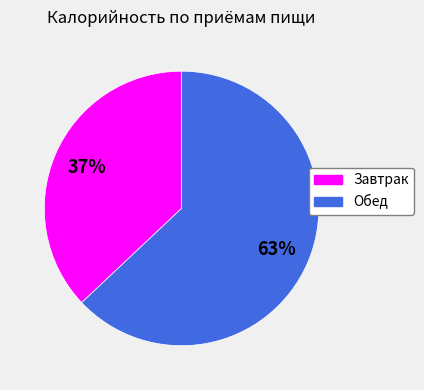

Is the sum of Завтрак and Обед greater than half?

Yes